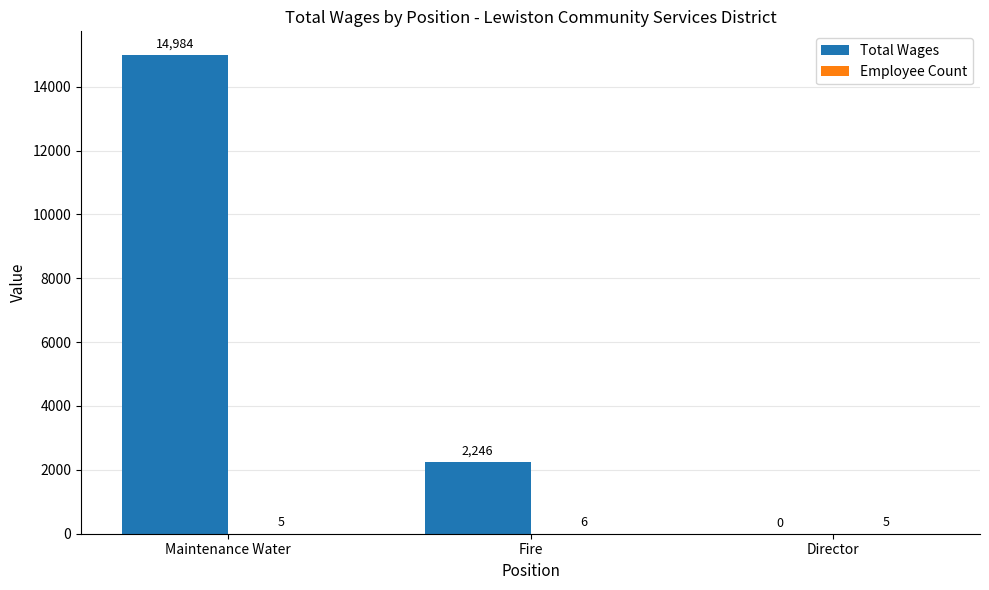

What is the sum of the Total Wages values at Maintenance Water and Director?

14984